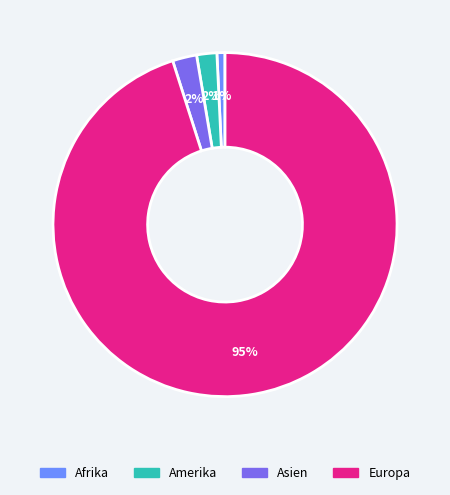

To the nearest percent, what percentage of the pie is Amerika?

2%